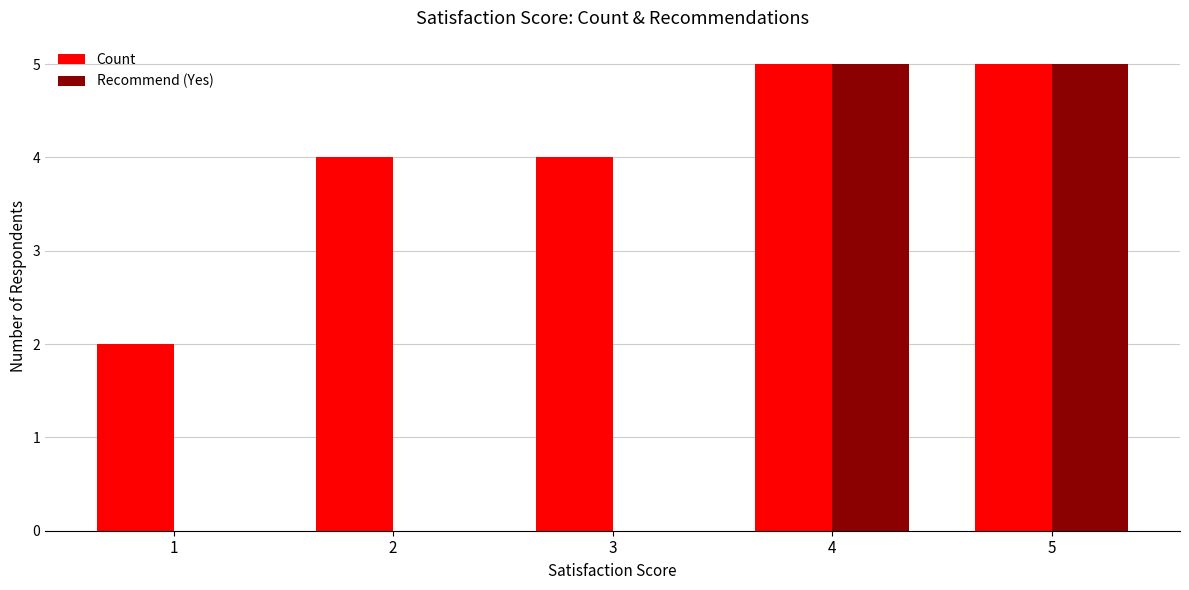

What is the sum of all Recommend (Yes) values?

10